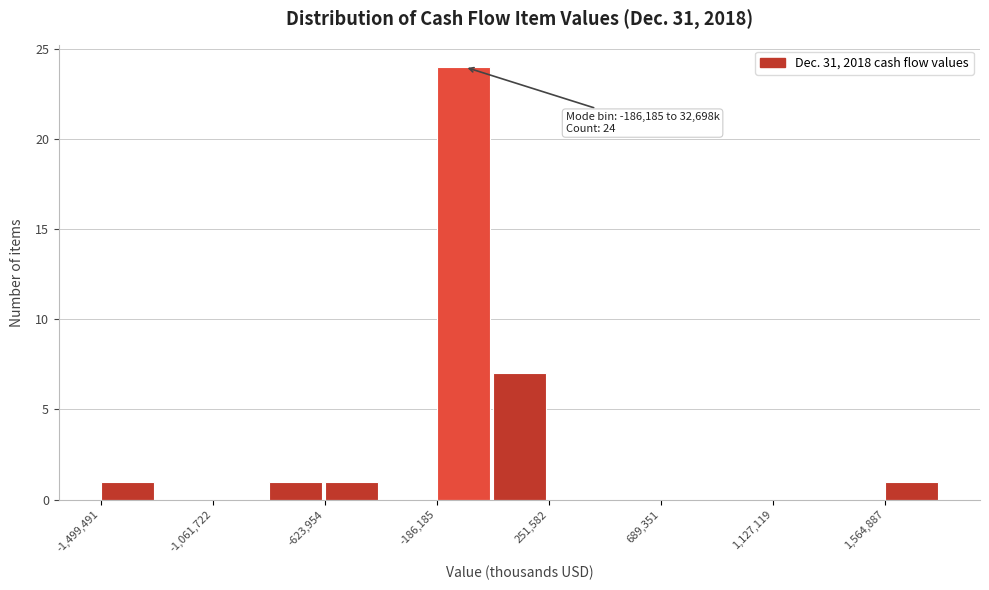

Which range on the x-axis has the tallest bar?

-200000 to 50000